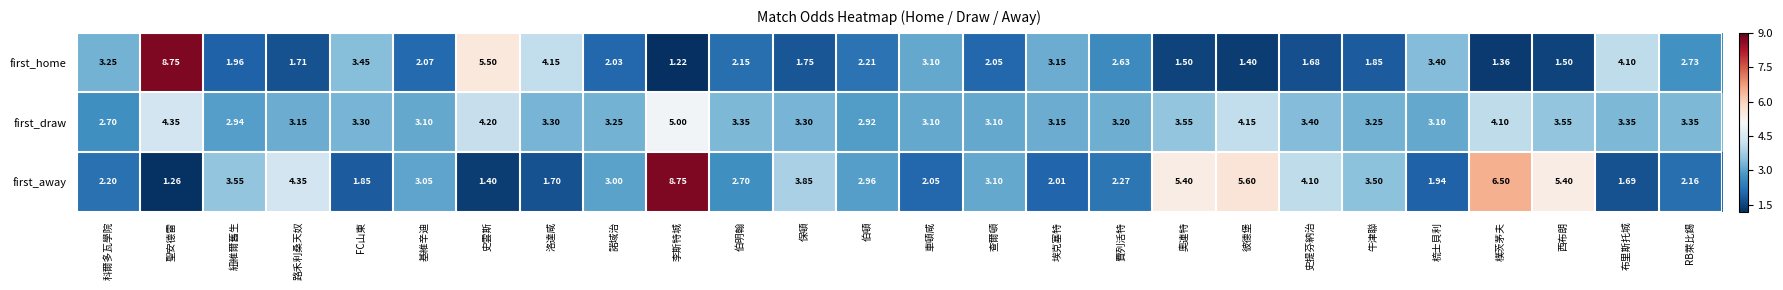

At which label does first_away first exceed 3?

紐維爾舊生